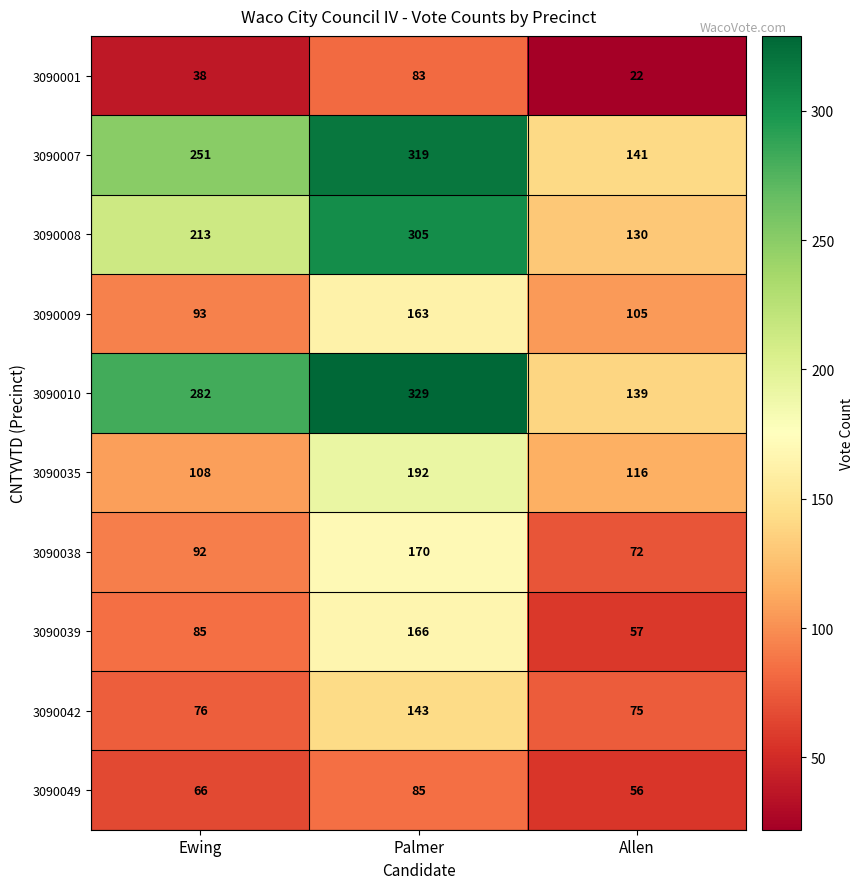

Between Palmer and Allen, which series saw the biggest shift?

3090010